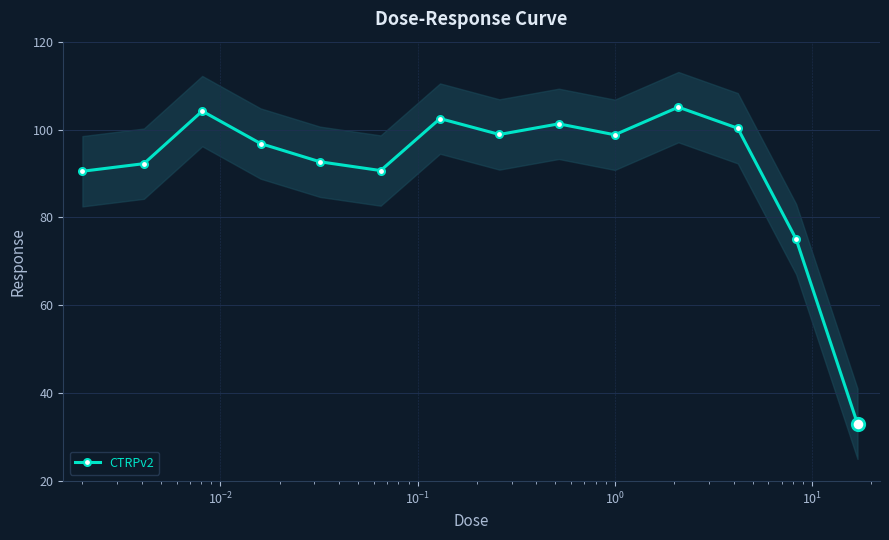

What is the highest value of the CTRPv2 series?

105.1